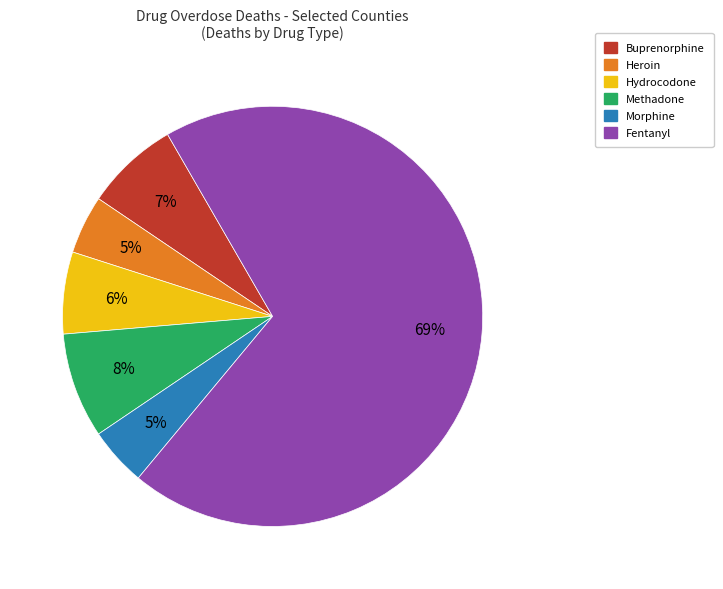

The Methadone slice represents 20% of the pie. True or false?

False